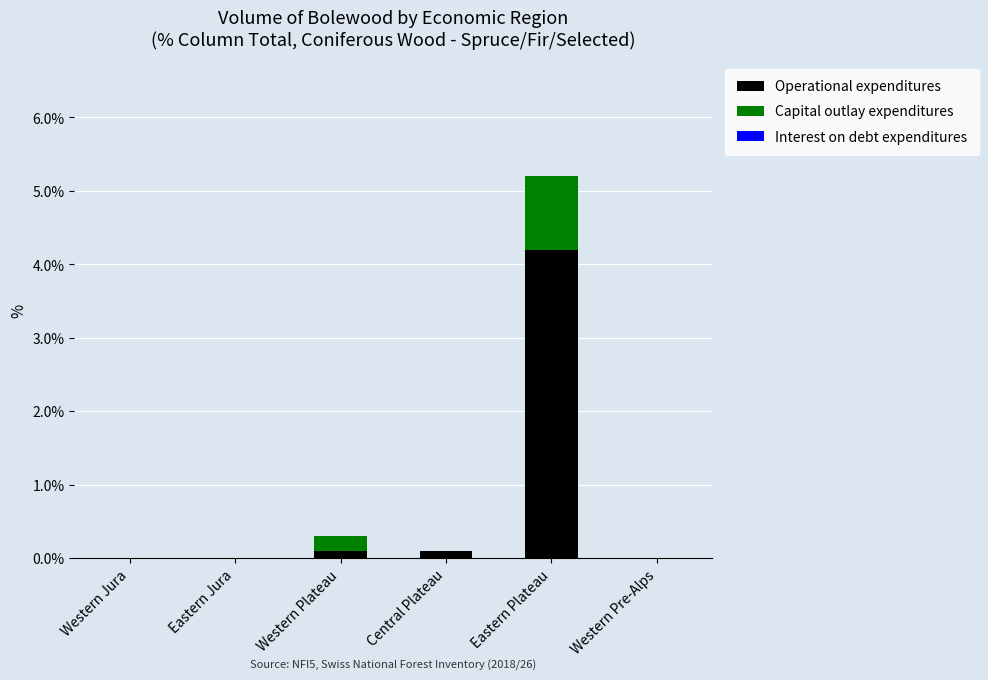

What value does the Operational expenditures series have at Eastern Plateau?

4.2